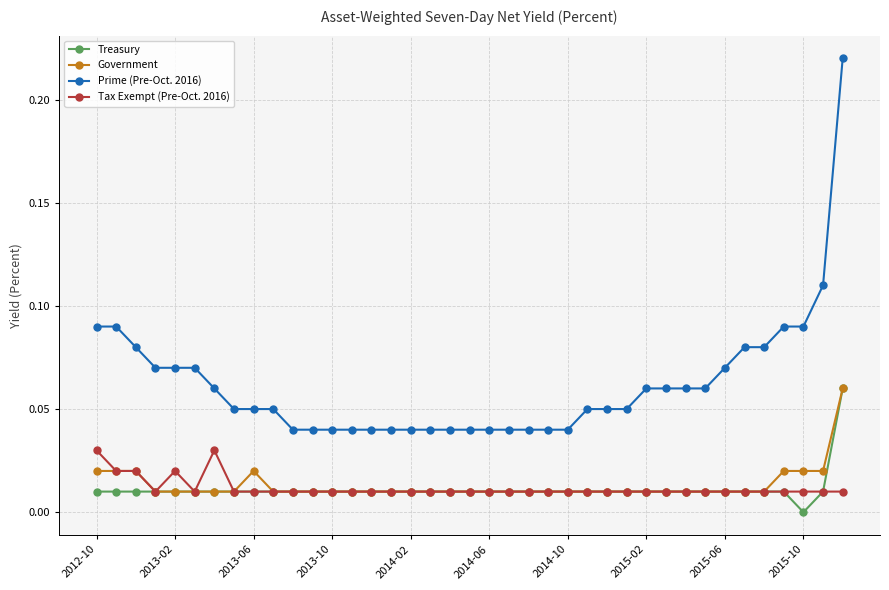

At how many categories does at least one series exceed 0?

39